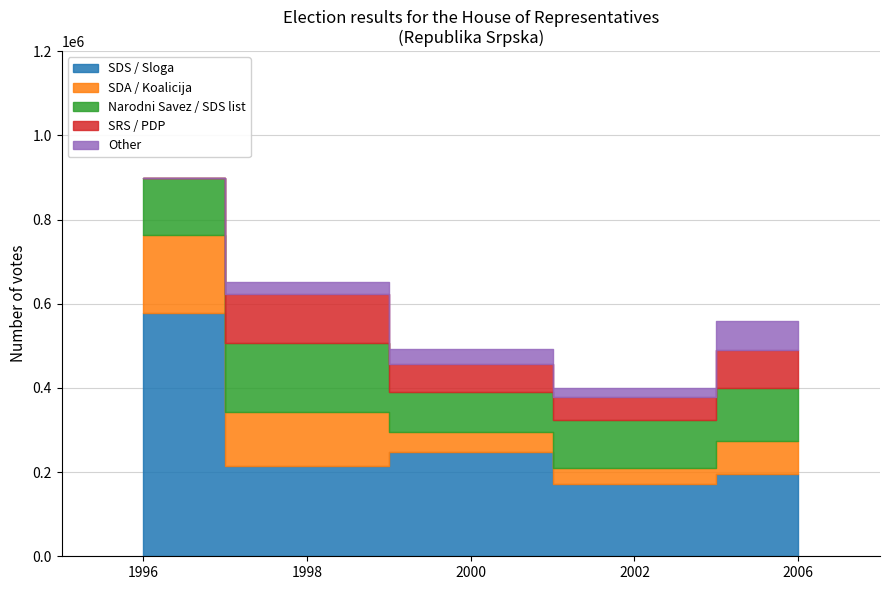

True or false: SDS has a value of 248579 at 2000.

True